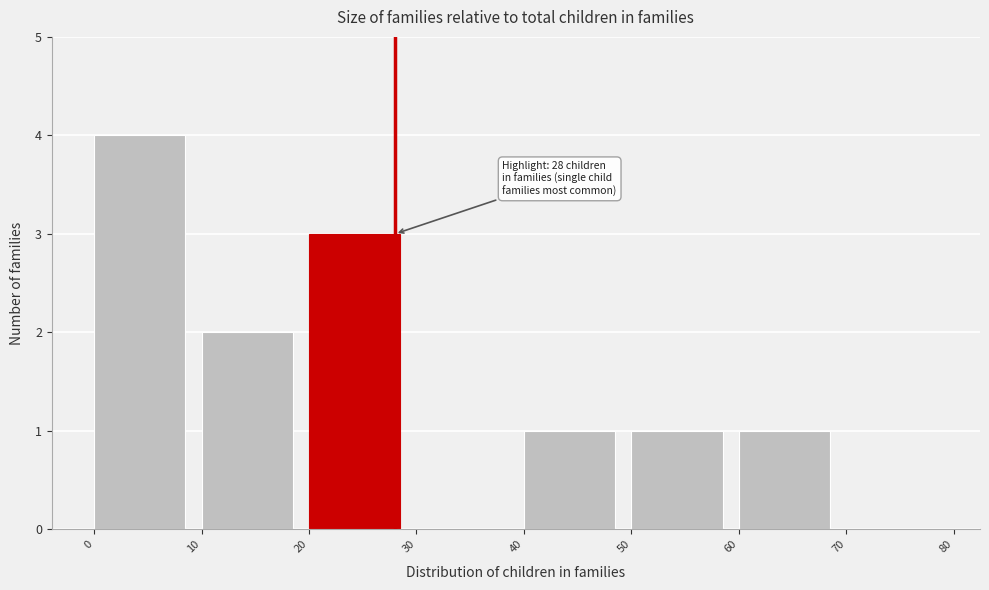

Over which range of the x-axis is the bar tallest?

0 to 10